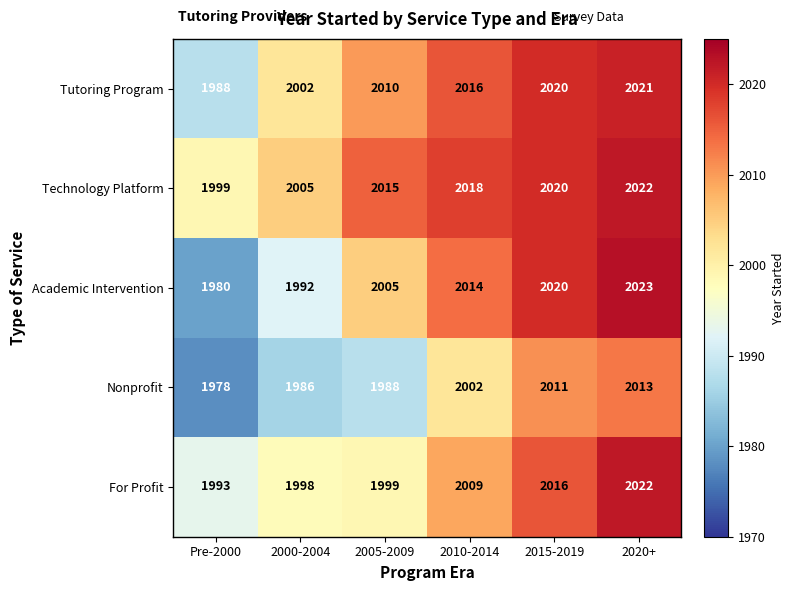

Rank the categories by For Profit value from highest to lowest.

2020+, 2015-2019, 2010-2014, 2005-2009, 2000-2004, Pre-2000